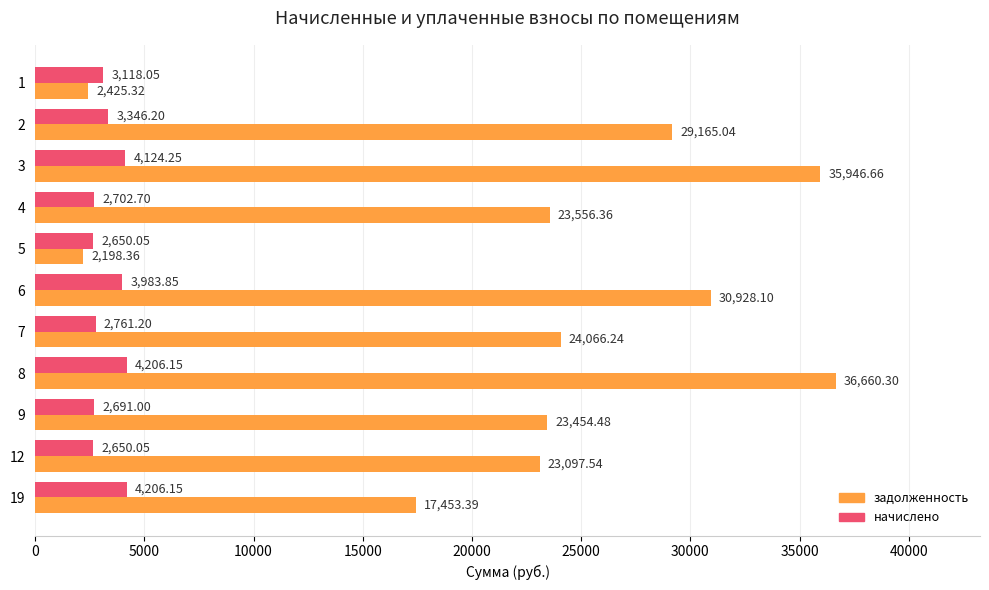

What is the average value of the начислено series?

3312.7